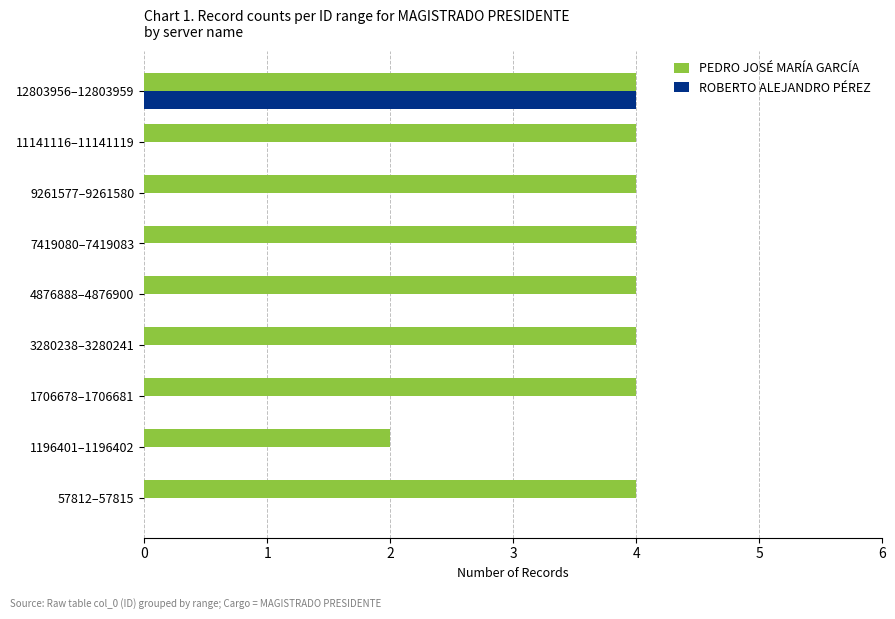

Is it true that PEDRO JOSÉ MARÍA GARCÍA equals 1 at 1196401–1196402?

False